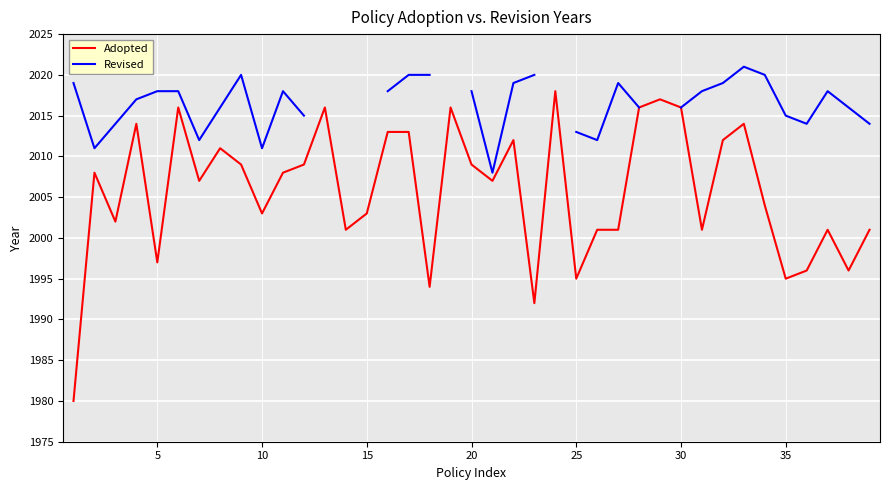

True or false: Revised and Adopted intersect in this chart.

False